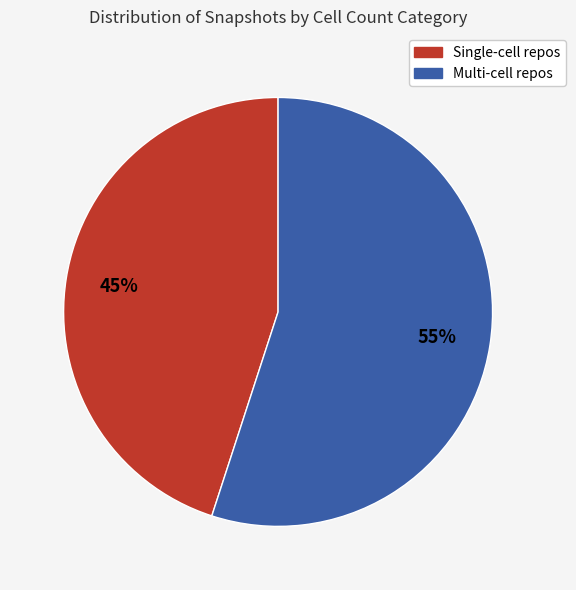

To the nearest percent, what is the average slice percentage?

50%